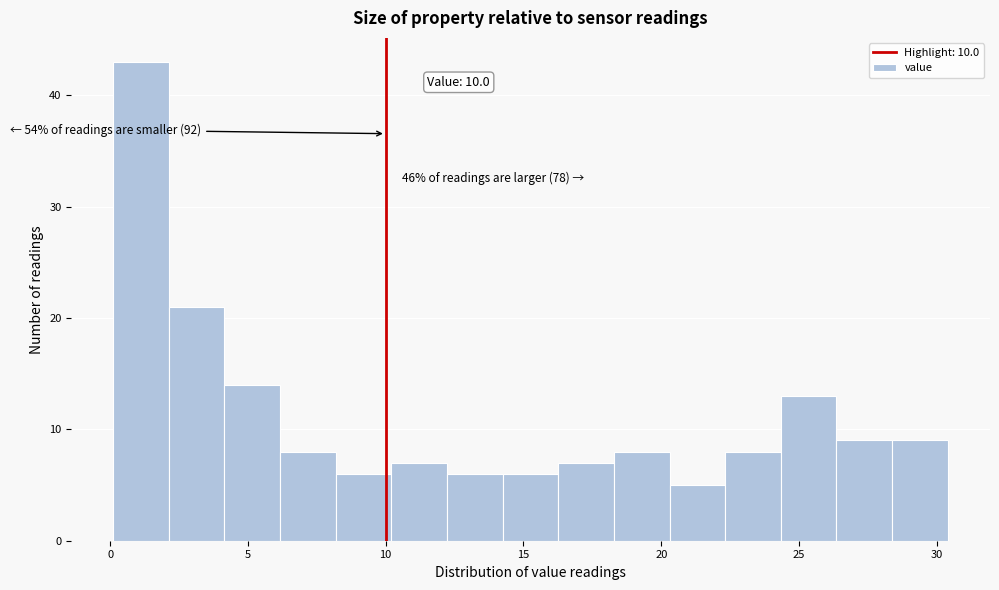

Over which range of the x-axis is the bar tallest?

0.0 to 2.0